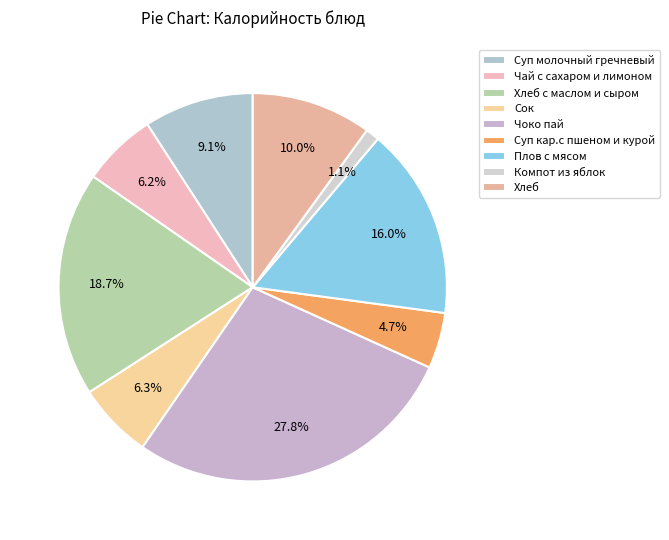

To the nearest percent, what is the difference between the largest and smallest slice percentages?

27%